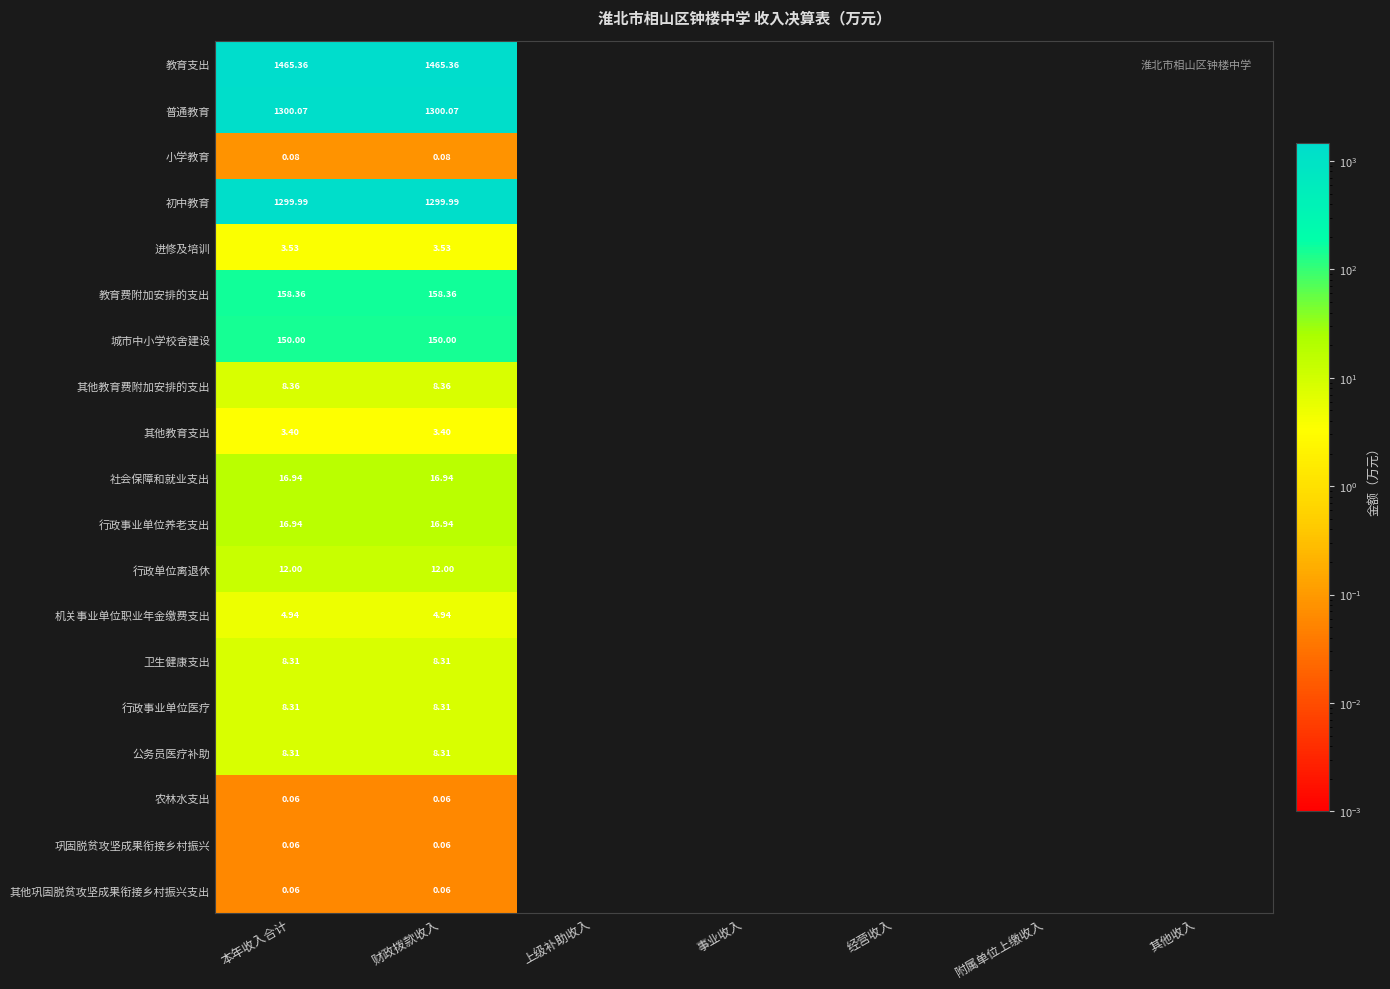

Count the number of categories in the chart.

7